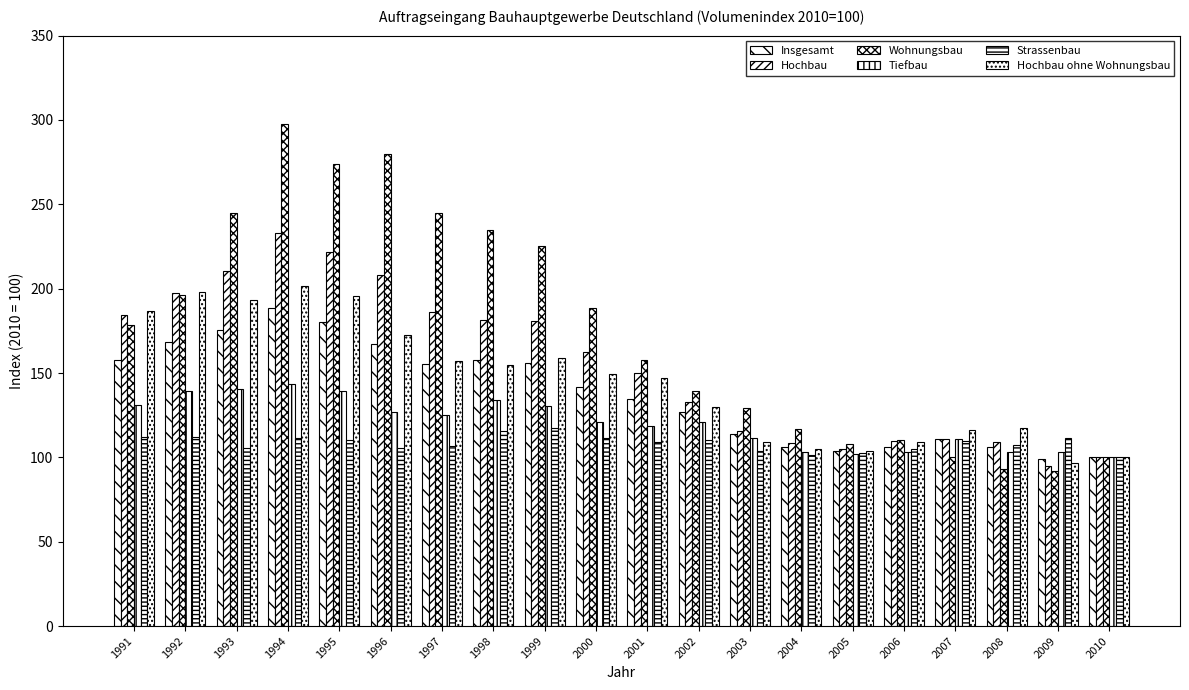

Which category has the highest value in the Strassenbau series?

1999